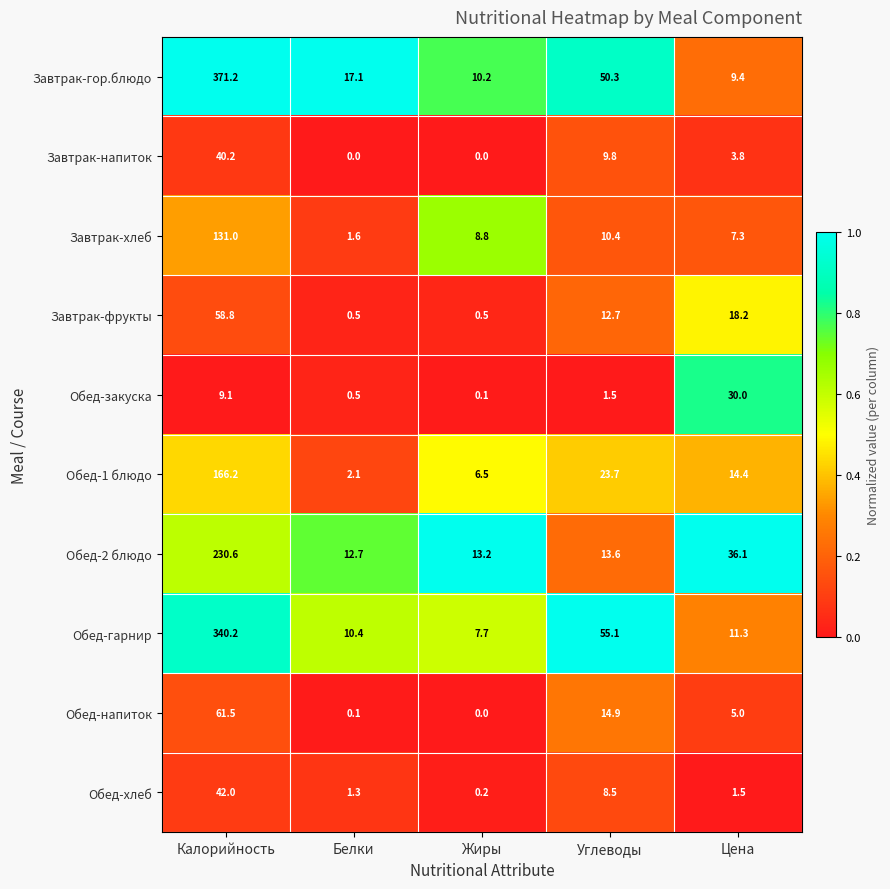

What is the sum of the Обед-гарнир values at Цена and Жиры?

19.0